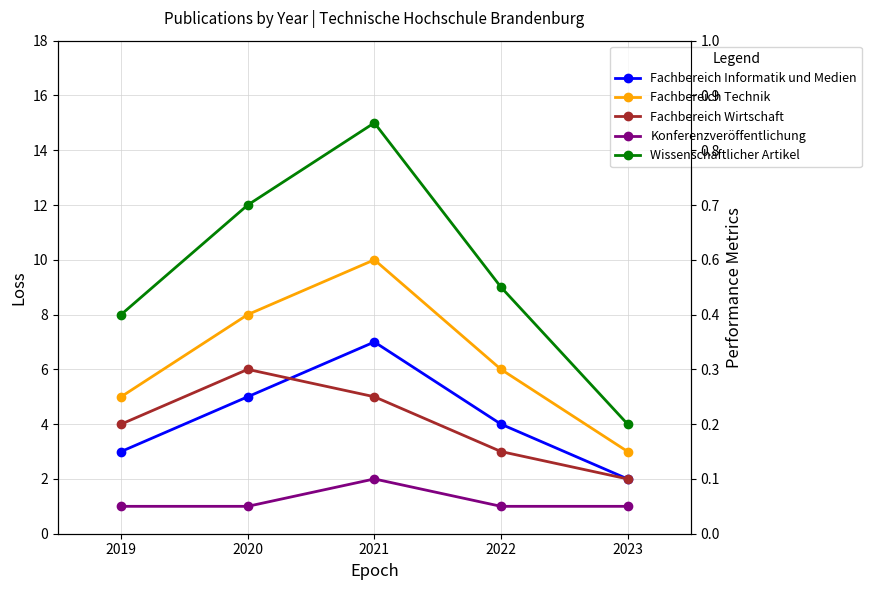

True or false: Konferenzveröffentlichung and Fachbereich Technik cross at least once.

False